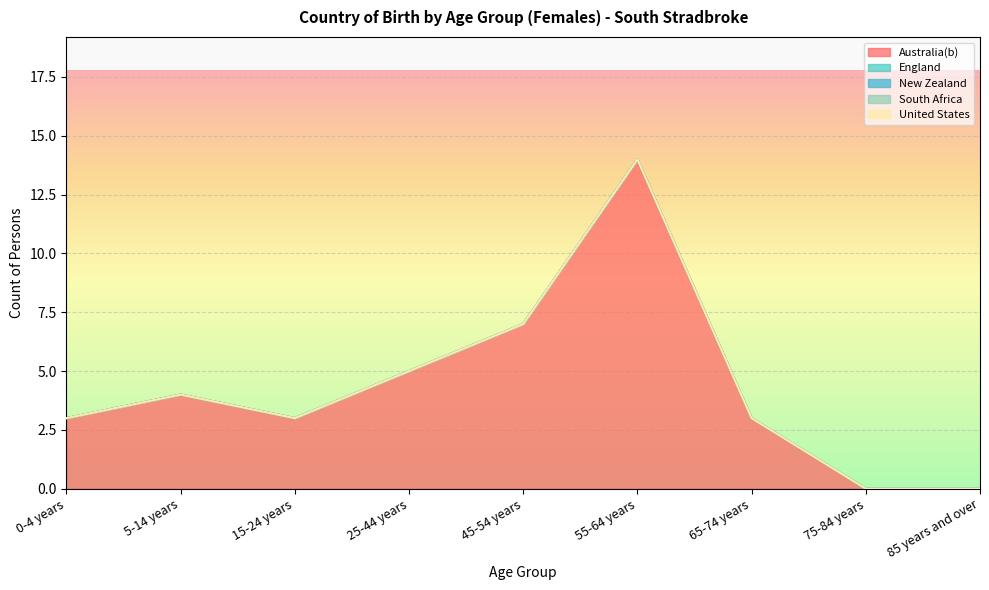

What is the sum of the Australia(b) values at 15-24 years and 55-64 years?

17